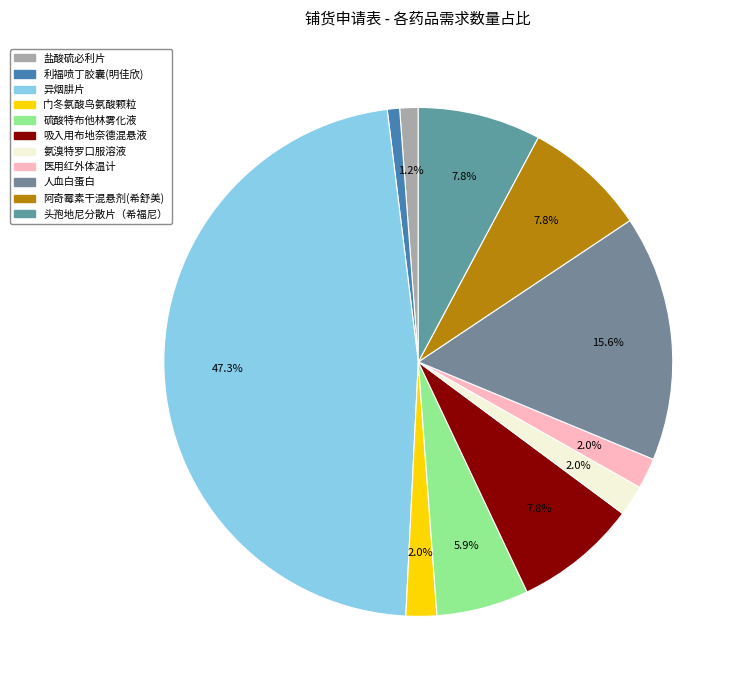

Does any single category account for the majority?

No